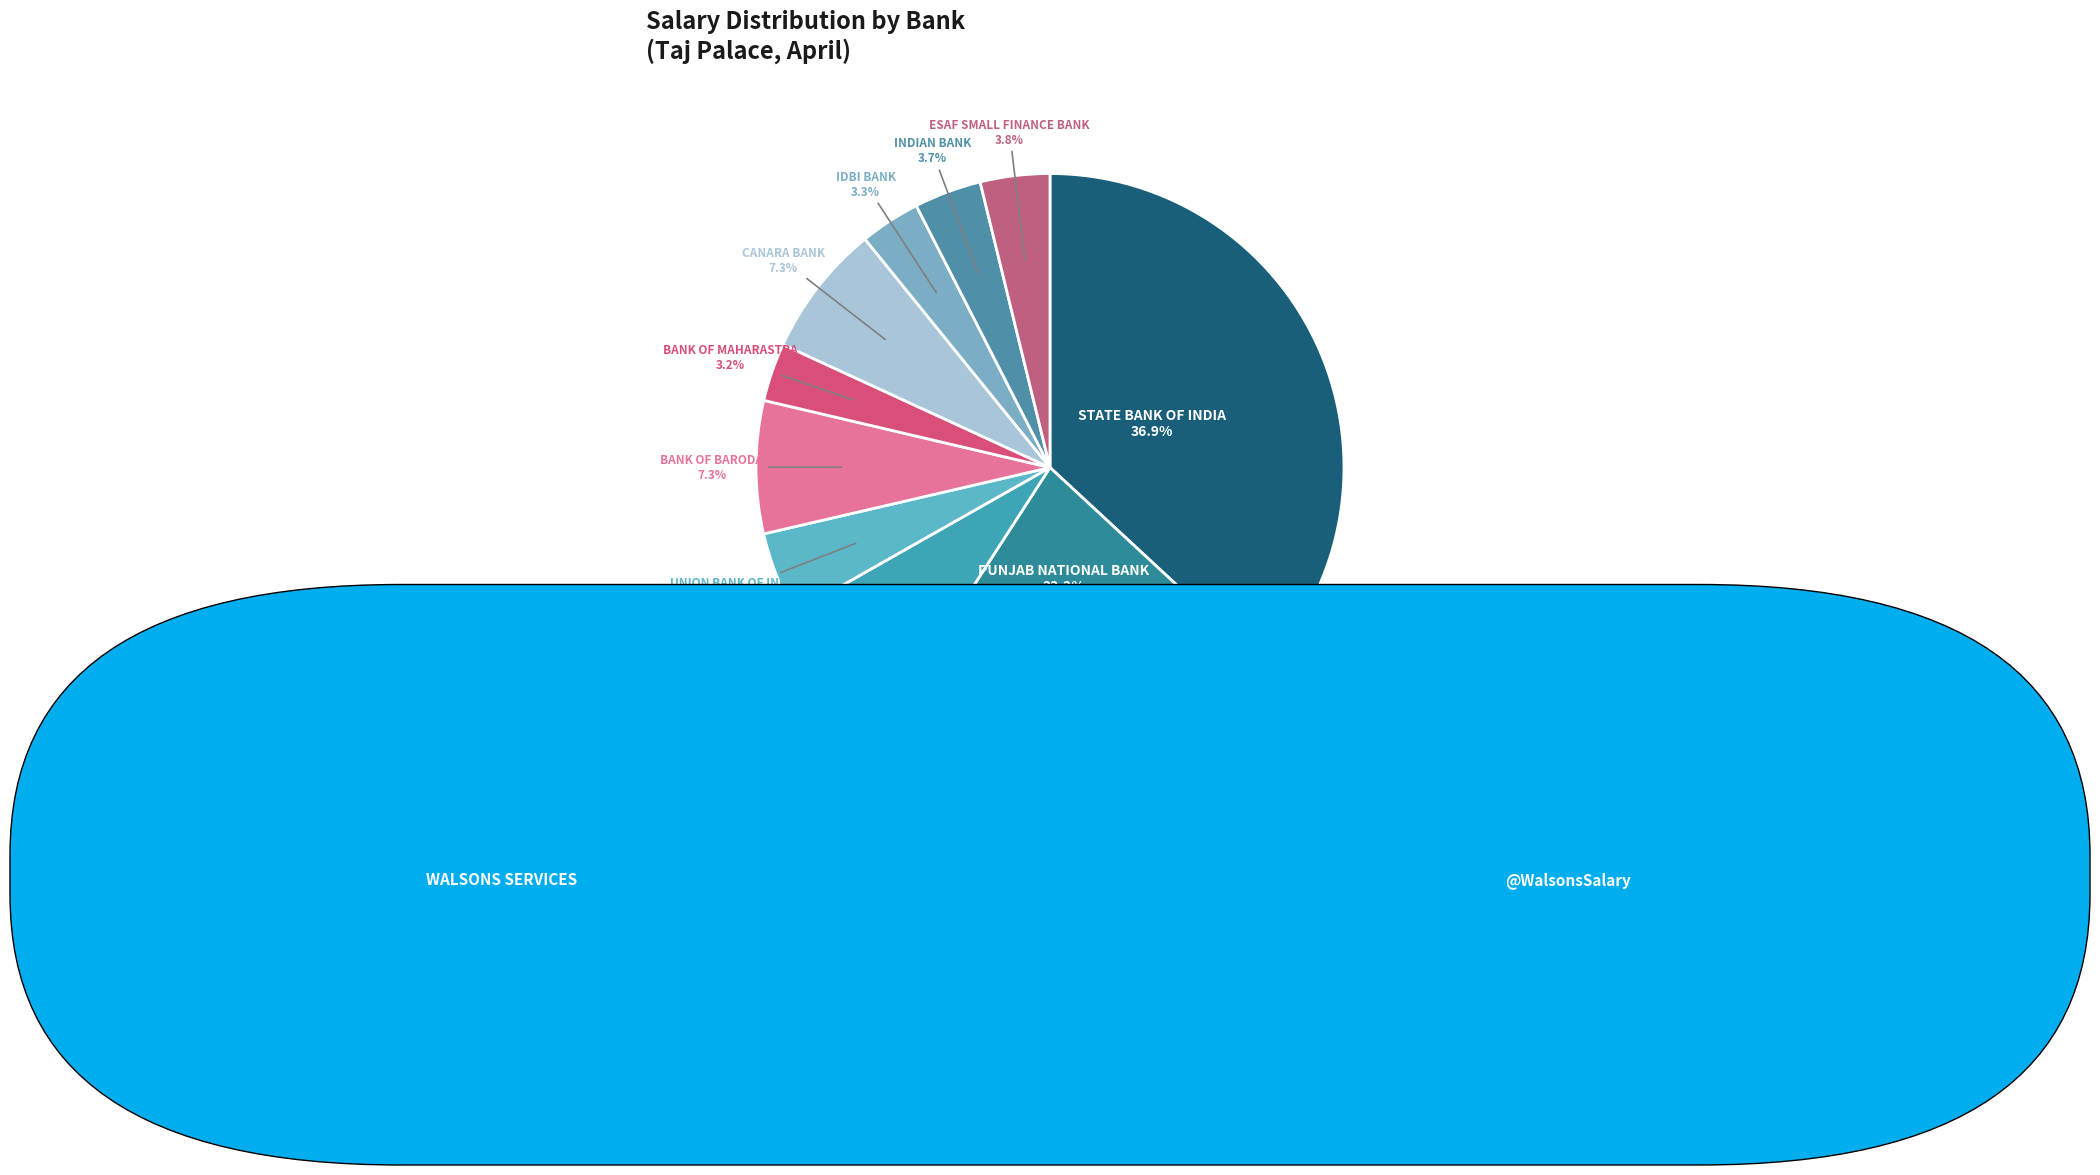

Does any single category account for the majority?

No